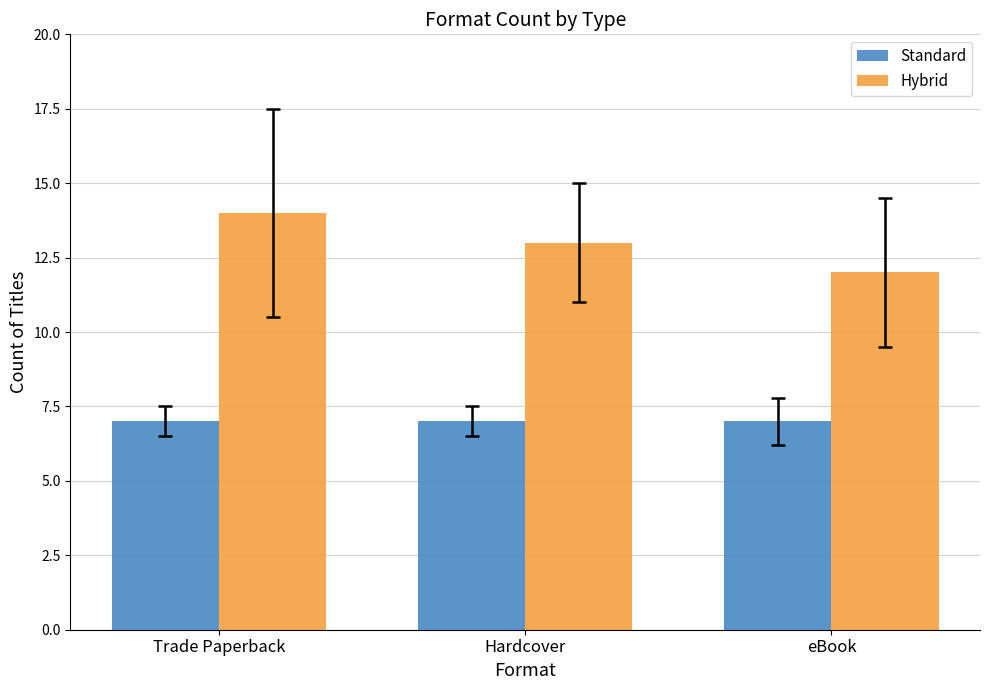

Read the Standard value at Hardcover.

7